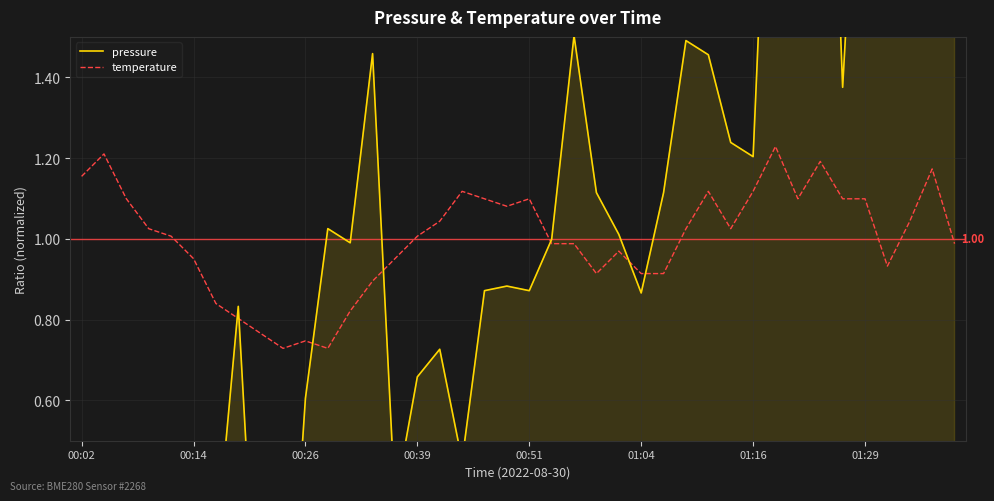

The value of temperature at 39 is 1.7. True or false?

False